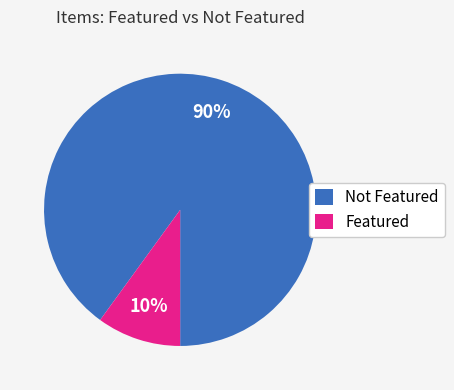

Is it true that Featured is 10% of the pie?

True